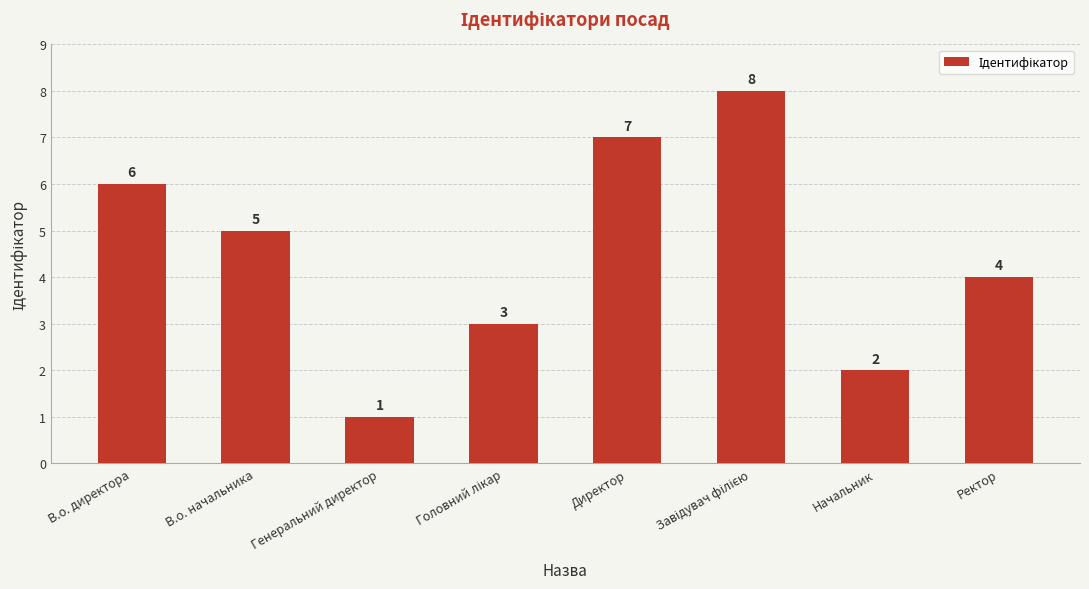

True or false: the data shows 2 at В.о. начальника.

False